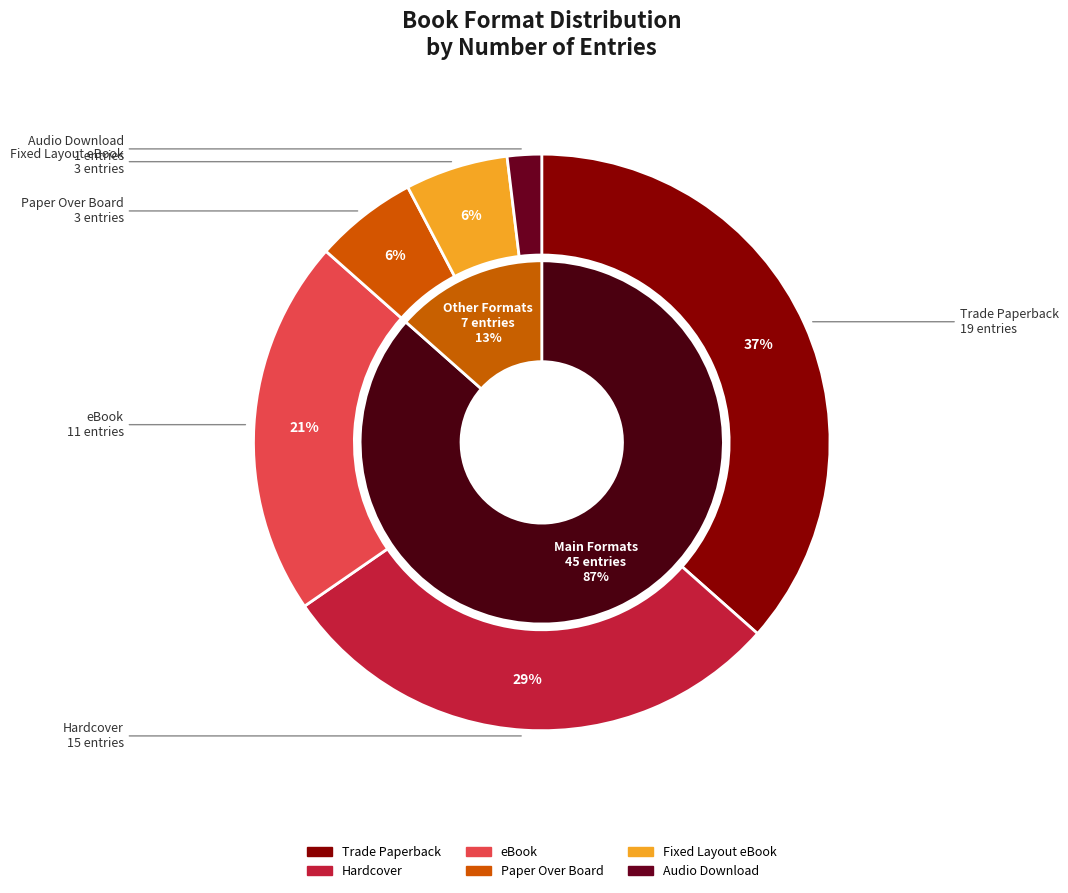

Which slice is the smallest?

Audio Download